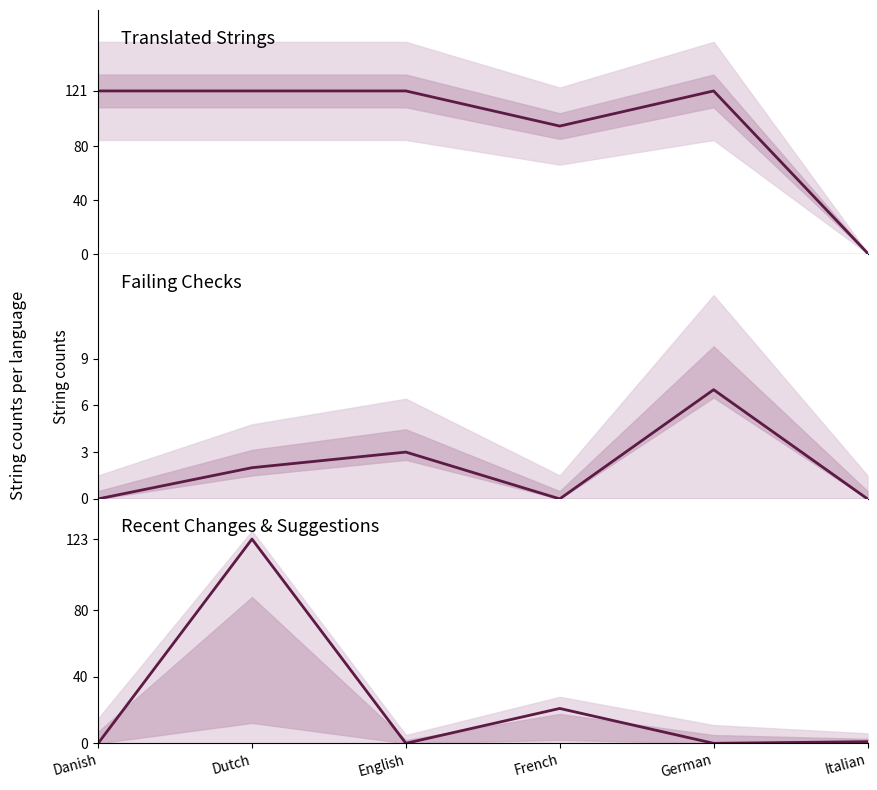

How many interior local valleys does the translated series have?

1